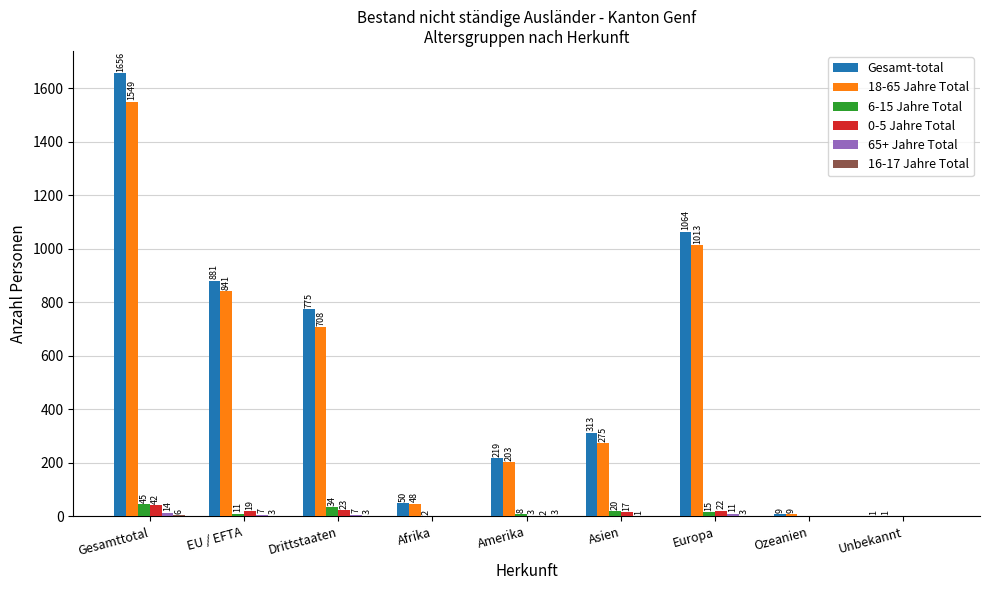

Is the value of 0-5 Jahre Total at Amerika greater than the value of 18-65 Jahre Total at Gesamttotal?

No